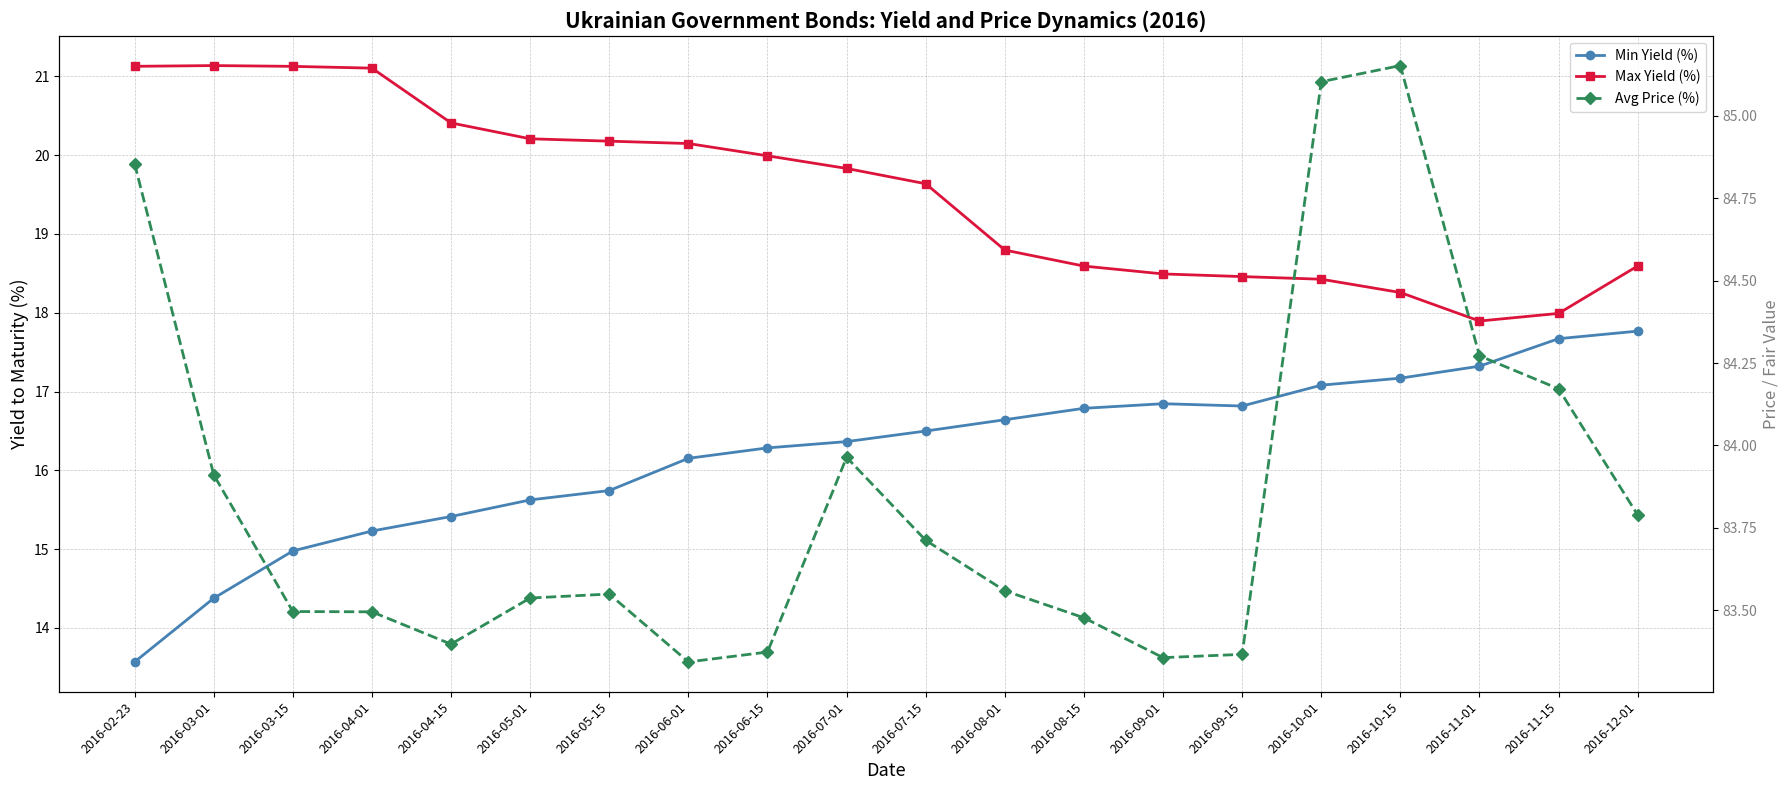

Which category has the highest value across all series?

2016-10-15